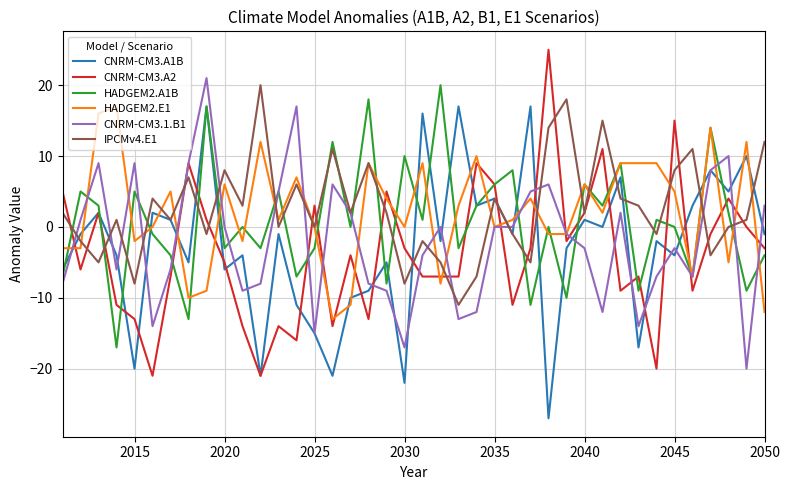

What is the smallest value displayed?

-27